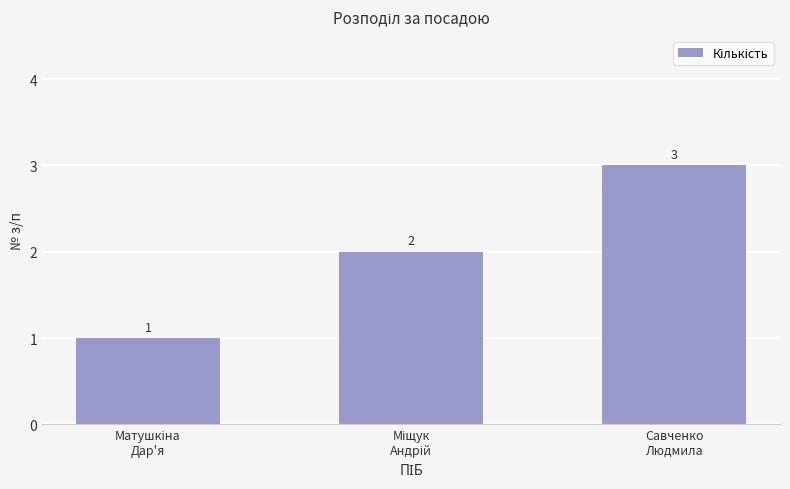

How many values are between 1 and 3?

3